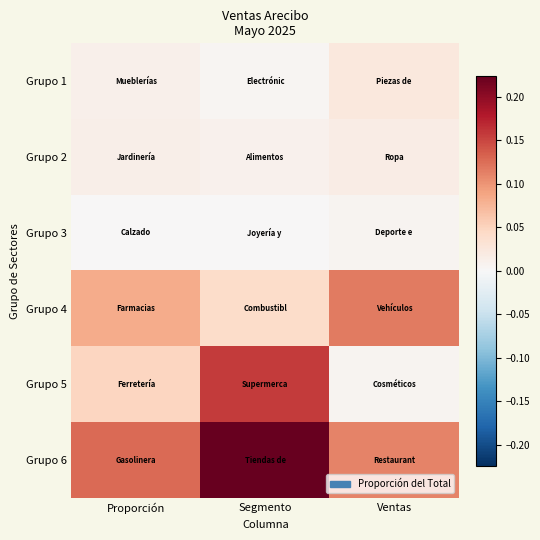

Reading left to right, extract all data points from this chart.

Grupo 1: Proporción=0.0	Segmento=0.0	Ventas=0.0
Grupo 2: Proporción=0.0	Segmento=0.0	Ventas=0.0
Grupo 3: Proporción=0.0	Segmento=0.0	Ventas=0.0
Grupo 4: Proporción=0.1	Segmento=0.0	Ventas=0.1
Grupo 5: Proporción=0.0	Segmento=0.2	Ventas=0.0
Grupo 6: Proporción=0.1	Segmento=0.2	Ventas=0.1